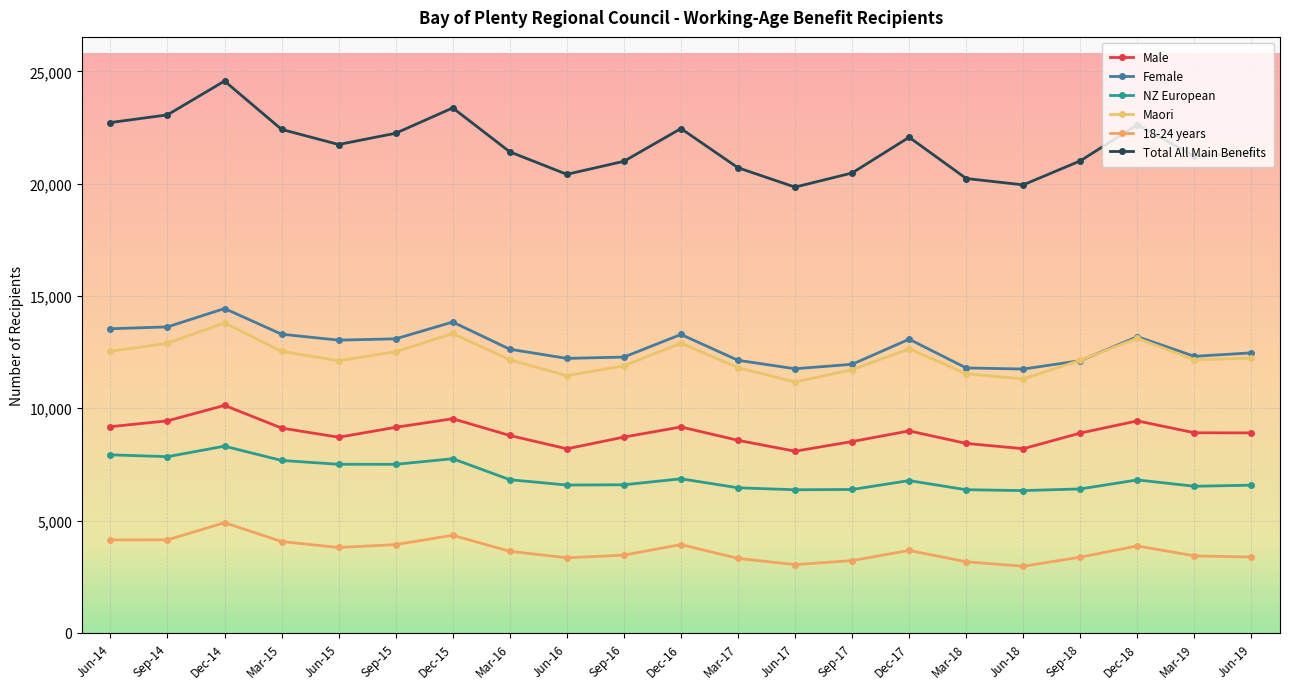

How many times do Female and Maori cross each other?

2